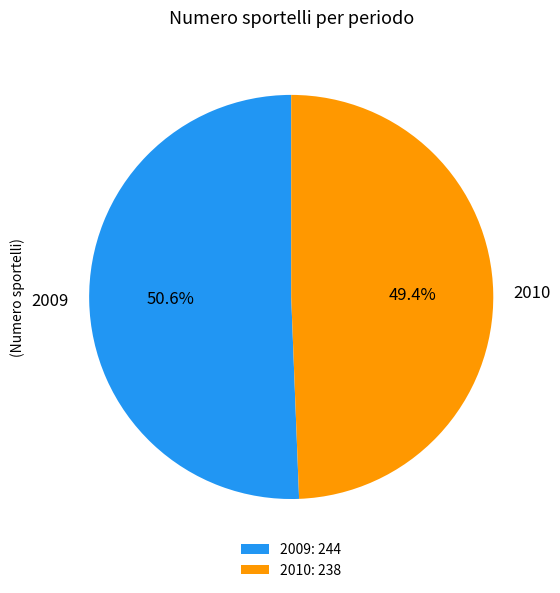

Is there a majority slice in this chart?

Yes